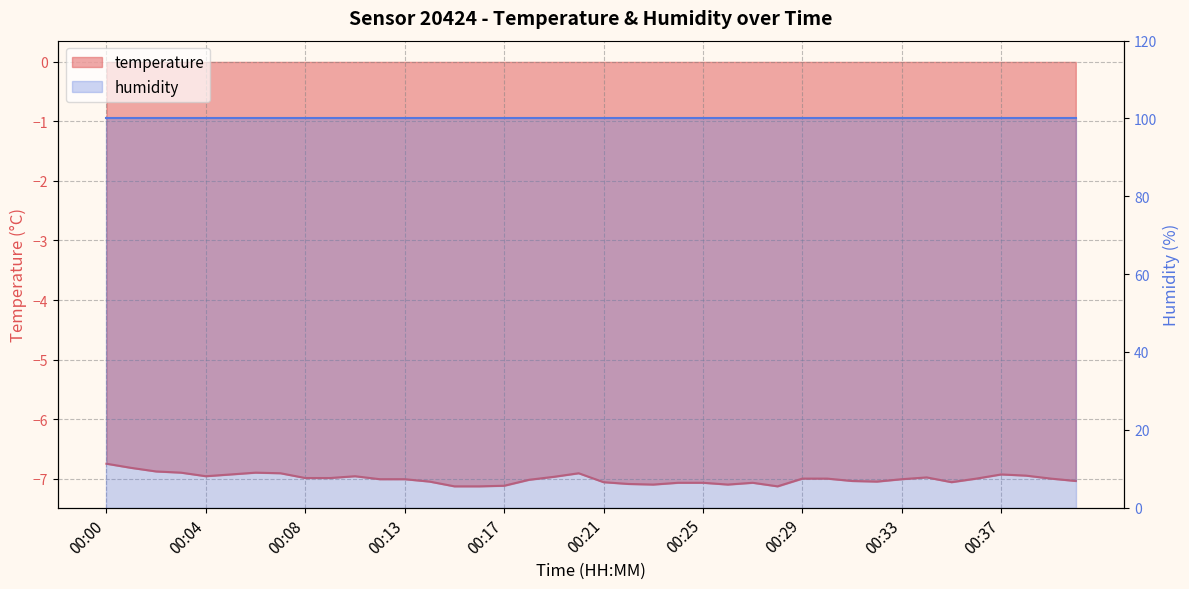

Which category has the lowest value across all series?

00:15